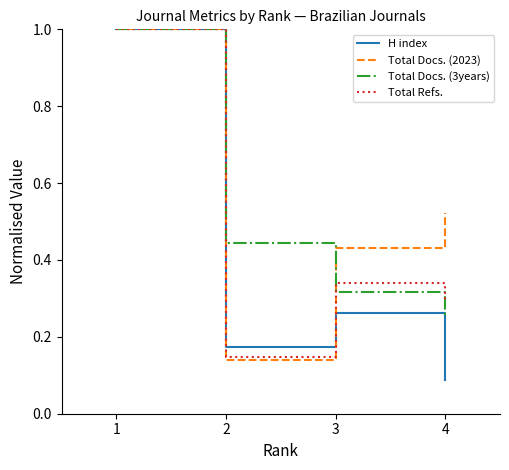

Which category has the lowest value in the Total Docs. (3years) series?

4